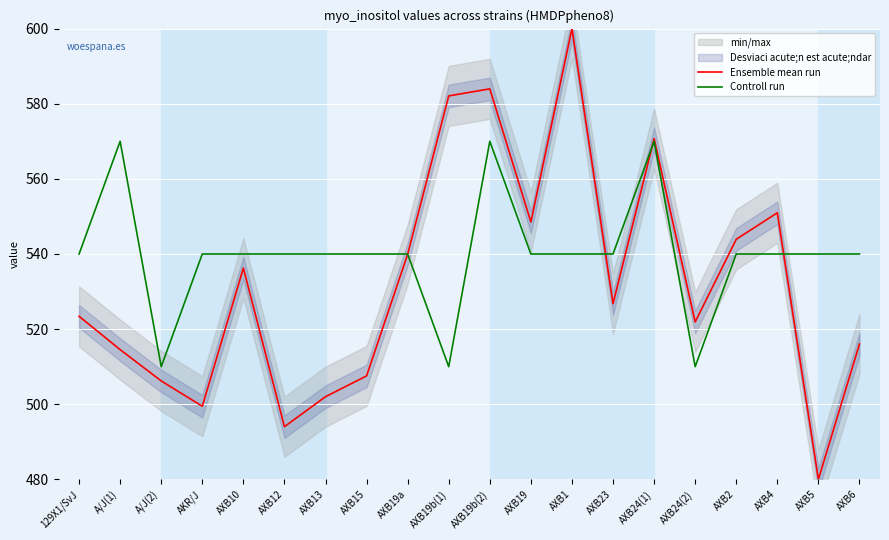

What is the total value across all series at AXB10?

1076.2